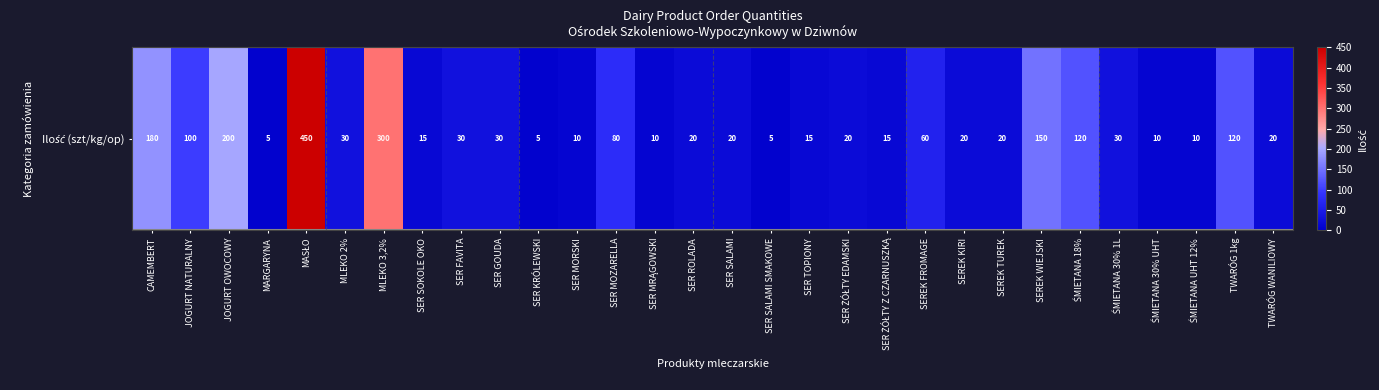

What is the difference between the values at SEREK FROMAGE and TWARÓG WANILIOWY?

40